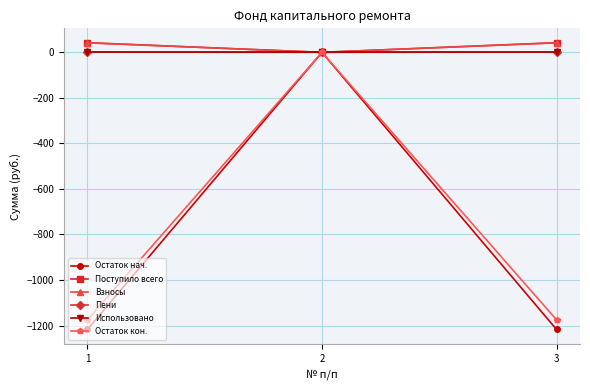

Between 2 and 3, which series saw the biggest shift?

Остаток нач.